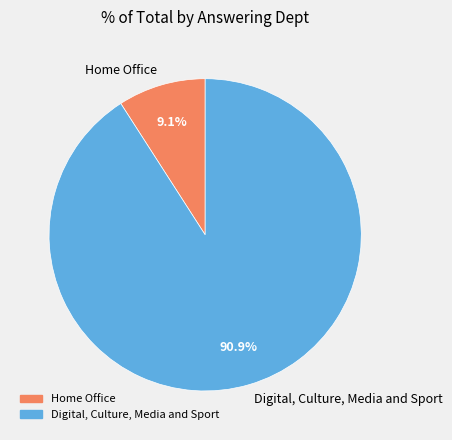

To the nearest percent, what is the average slice percentage?

50%